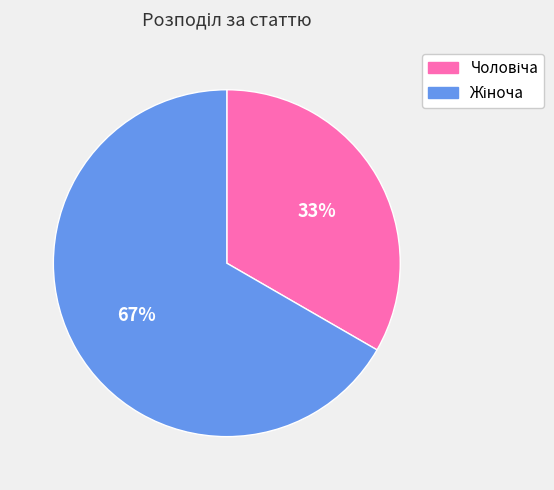

Does any single category account for the majority?

Yes